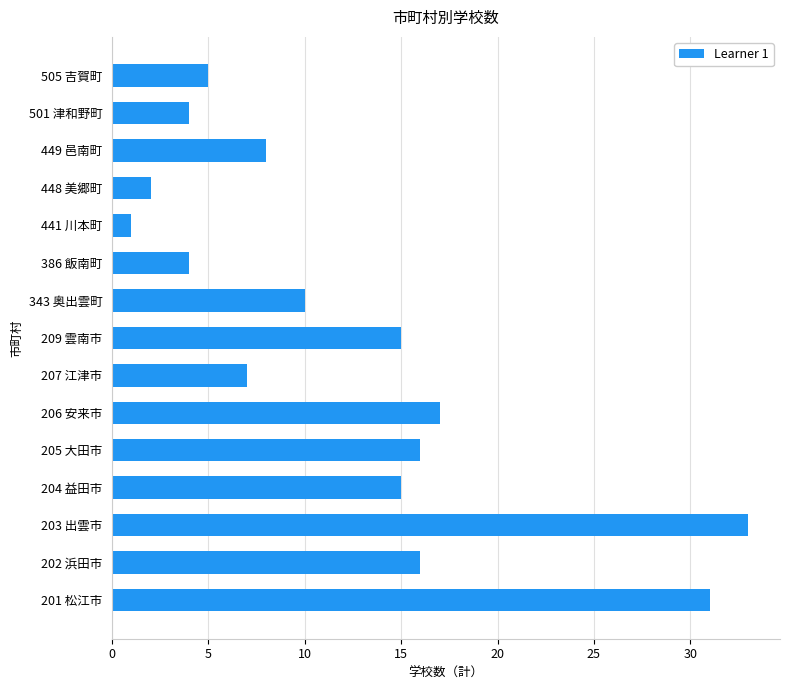

The value at 501 津和野町 is 4. True or false?

True